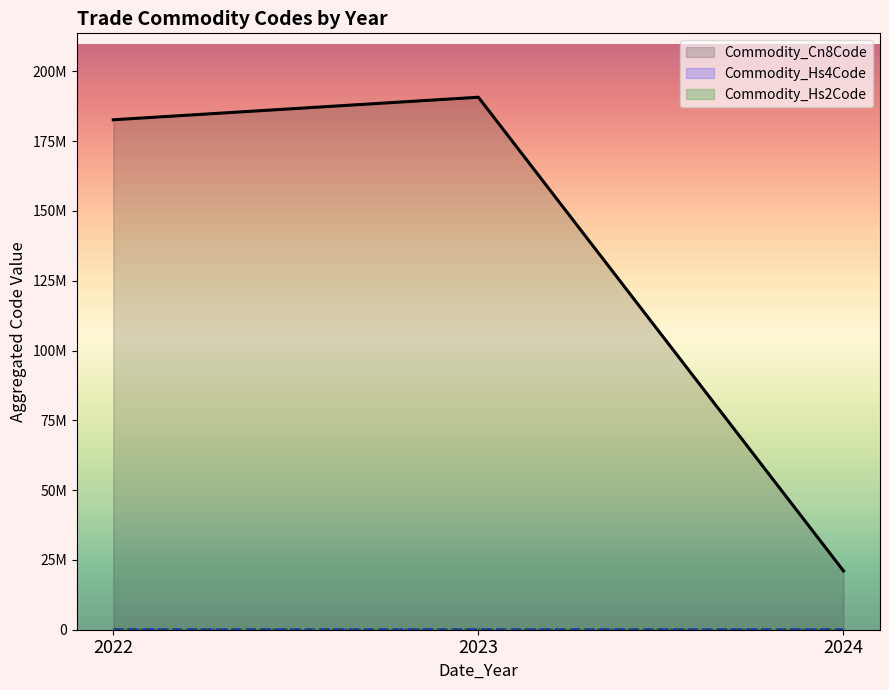

At which label does Commodity_Hs4Code first exceed 18261?

2023